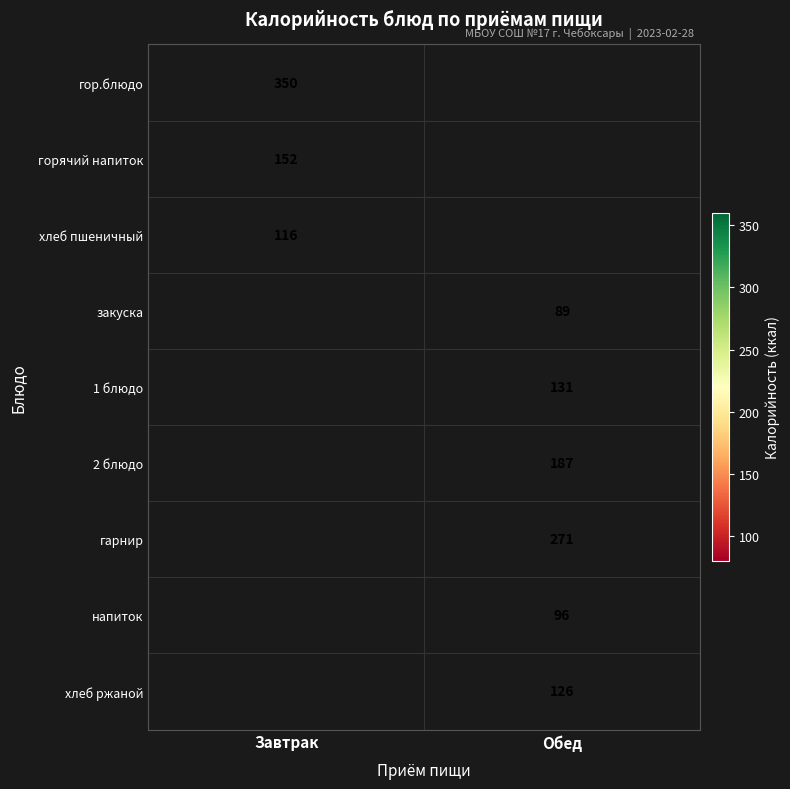

The 1 блюдо series shows 131 at Обед. True or false?

True